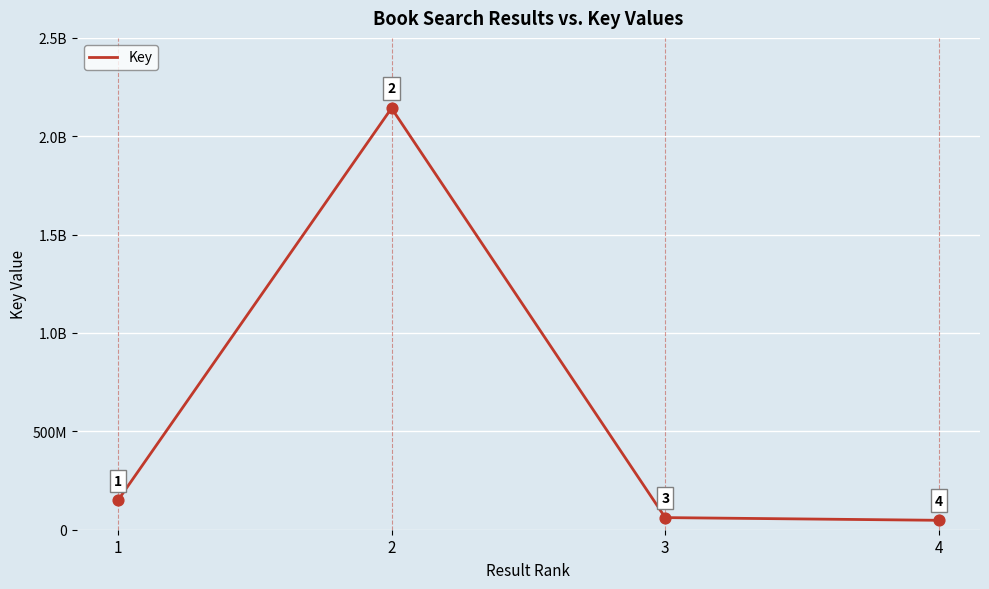

Which has a higher value, 4 or 3?

3